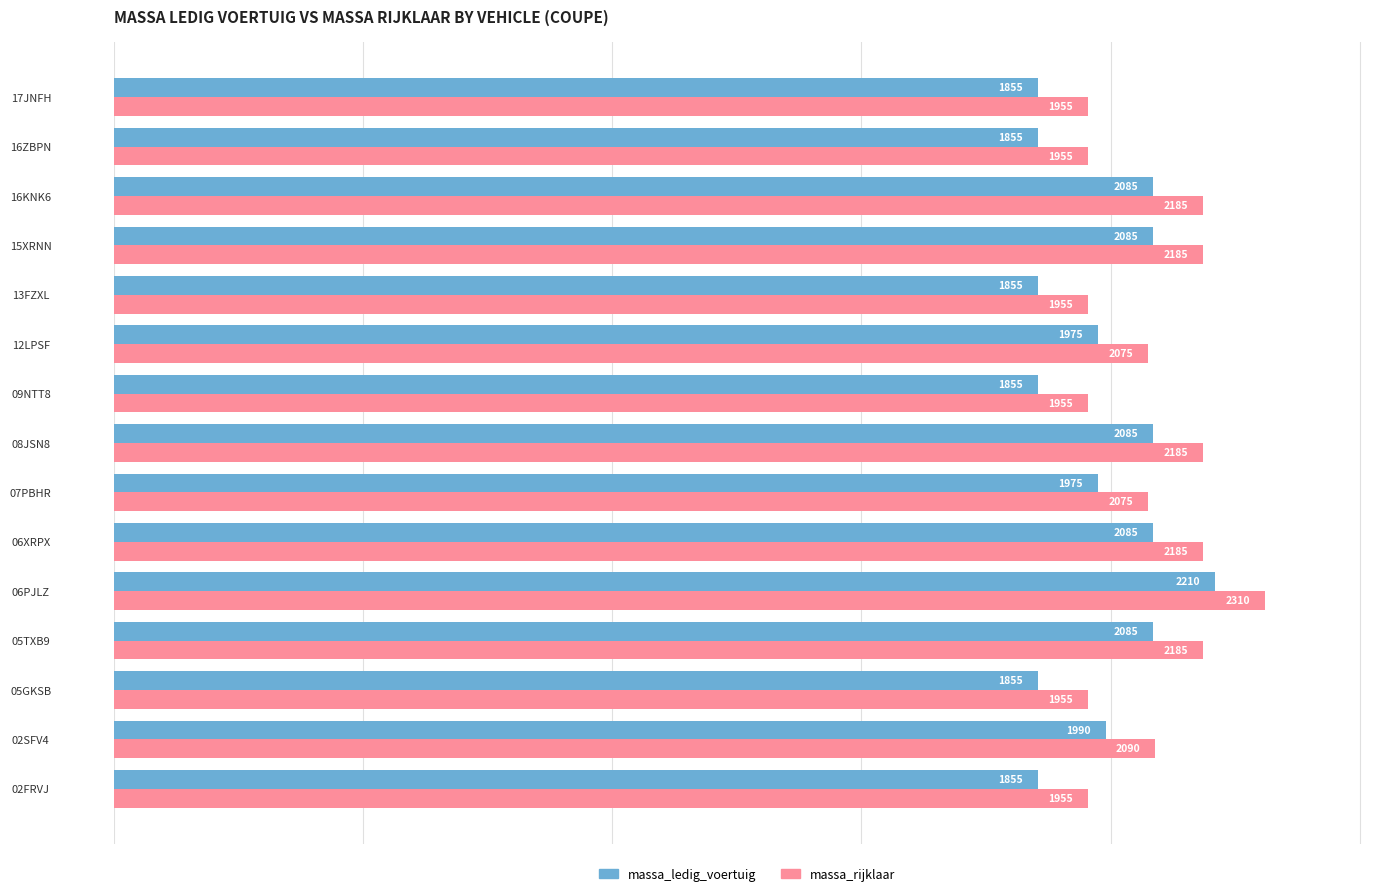

How many data points does each series have?

15